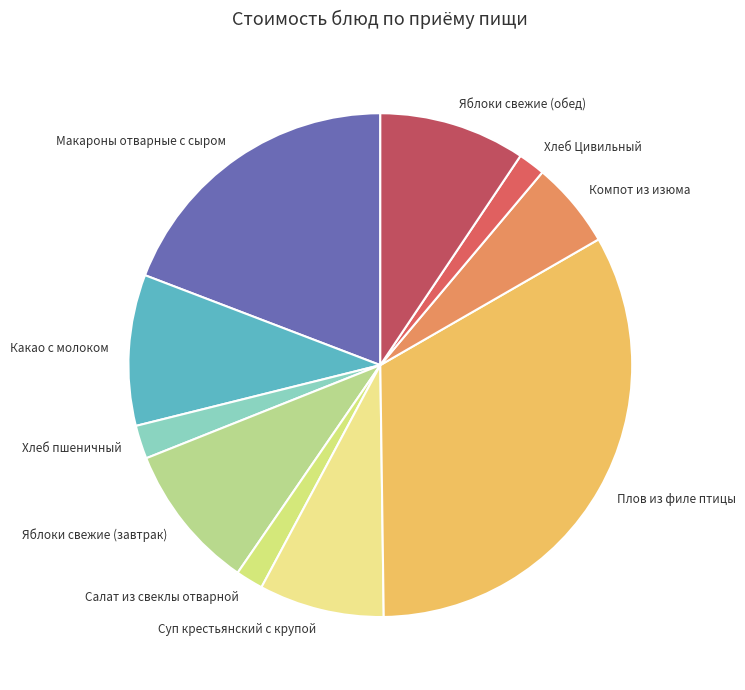

How many slices are in this pie chart?

10